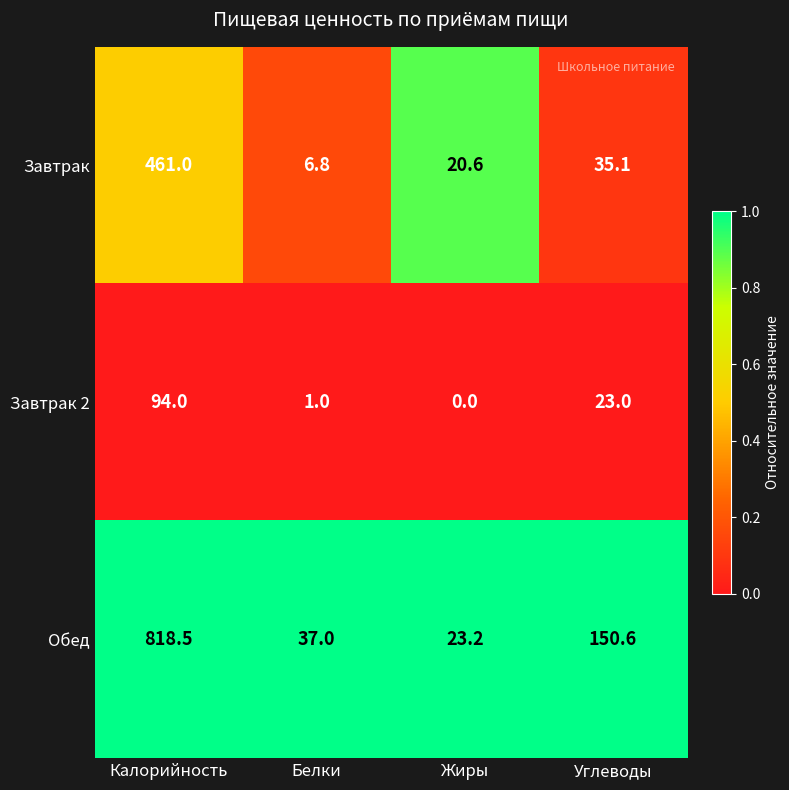

Reading left to right, extract all data points from this chart.

Завтрак: Калорийность=461.0	Белки=6.8	Жиры=20.6	Углеводы=35.1
Завтрак 2: Калорийность=94.0	Белки=1.0	Жиры=0.0	Углеводы=23.0
Обед: Калорийность=818.5	Белки=37.0	Жиры=23.2	Углеводы=150.6